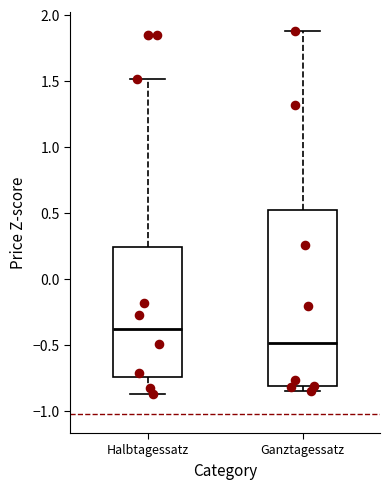

Reading left to right, read every box against the y-axis: the position of its median line, the range the box covers, and the ends of its whiskers. The values are not printed on the chart, so give them approximately, as read against the axis.

Halbtagessatz: median -0.40, box -0.75 to 0.25, whiskers -0.85 to 1.50
Ganztagessatz: median -0.50, box -0.80 to 0.50, whiskers -0.85 to 1.90